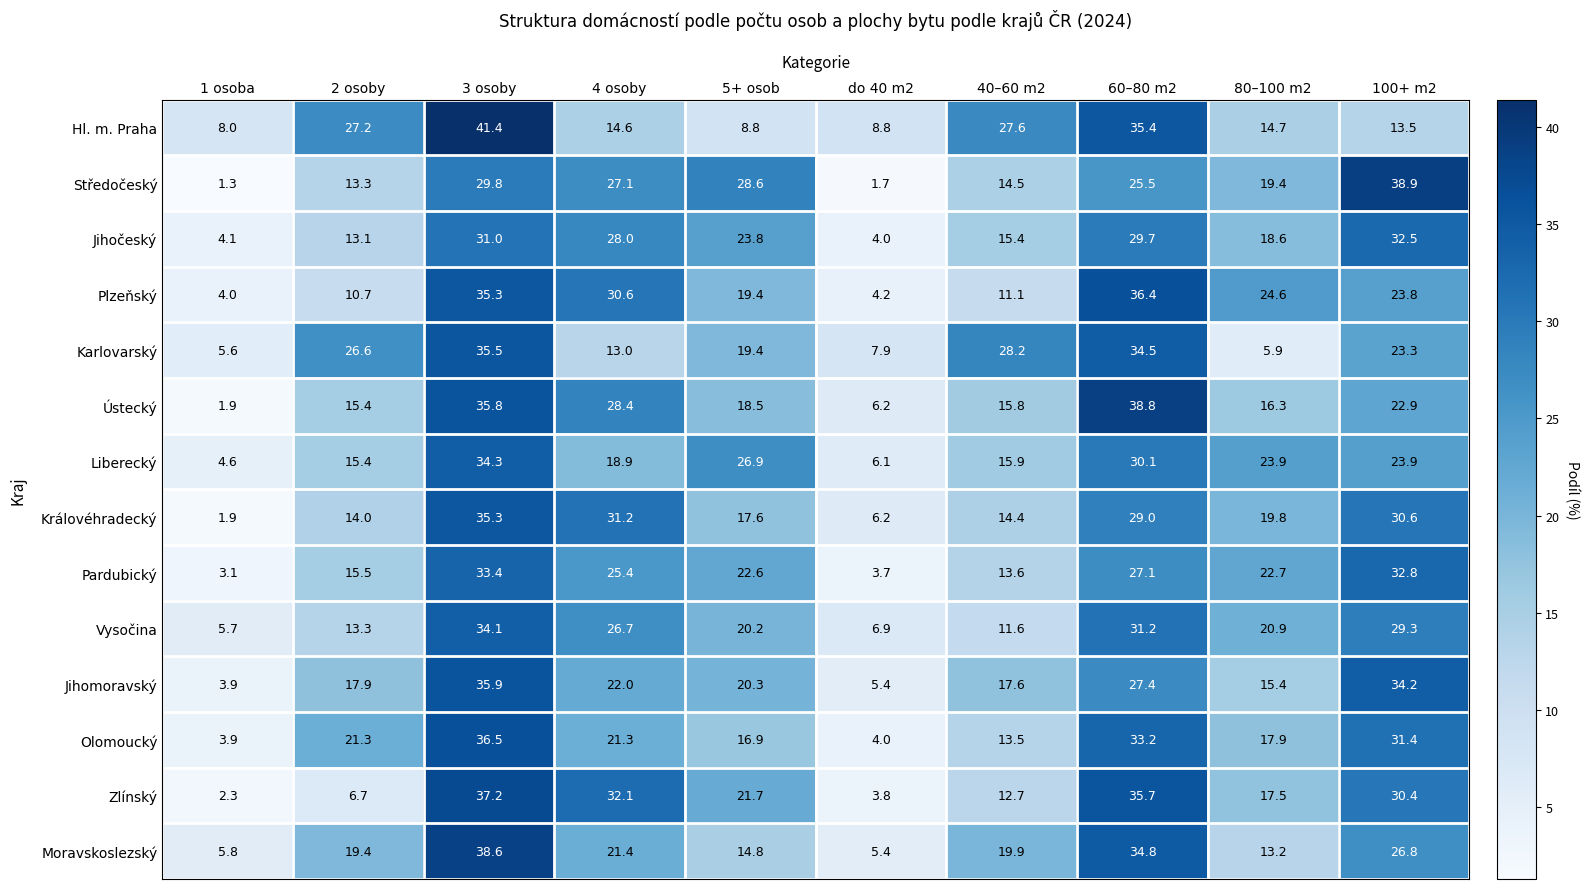

Which category has the lowest value across all series?

1 osoba